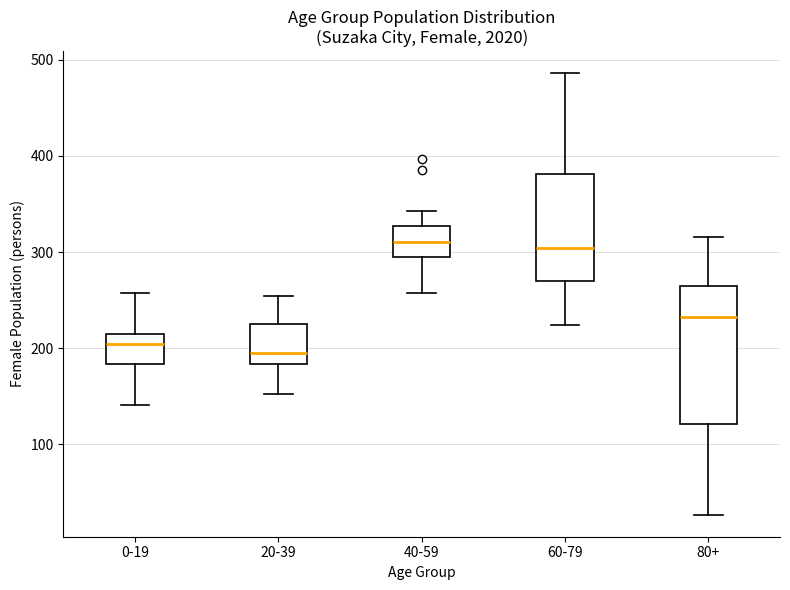

Where is the upper edge of the box for 60-79 on the y-axis? The values are not printed on the chart, so give them approximately, as read against the axis.

380